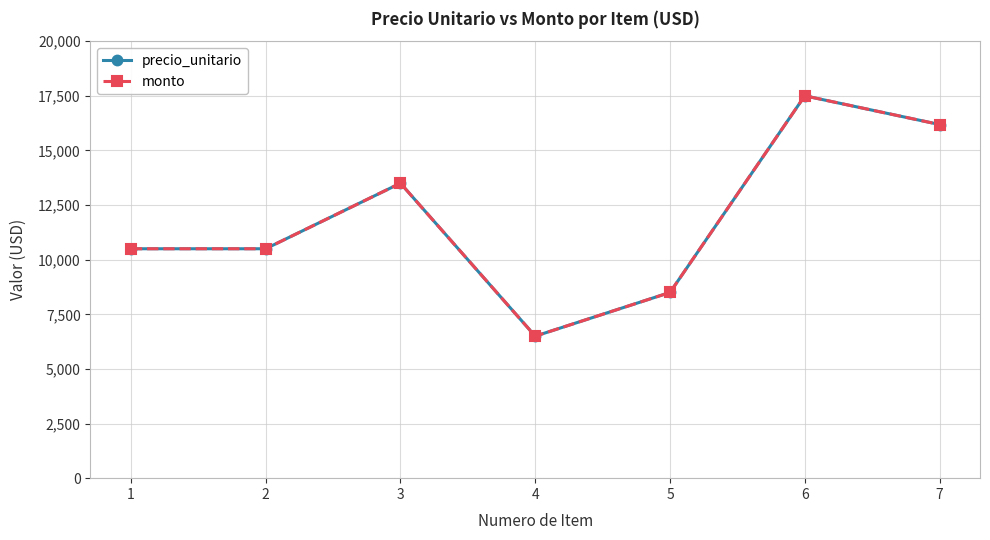

Is this an area chart (filled region under the line)?

No